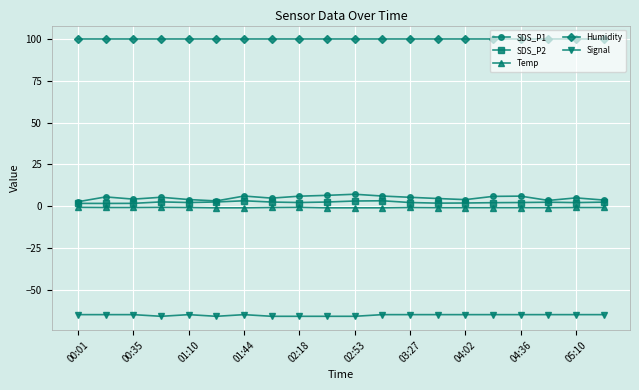

True or false: SDS_P2 has more than 2 interior local peaks.

True